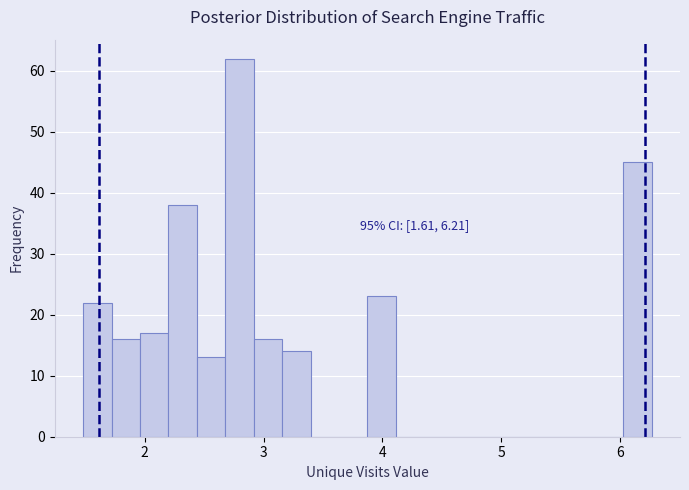

Around what value on the x-axis is the tallest bar? Give the approximate position of its centre, as read against the axis.

2.8